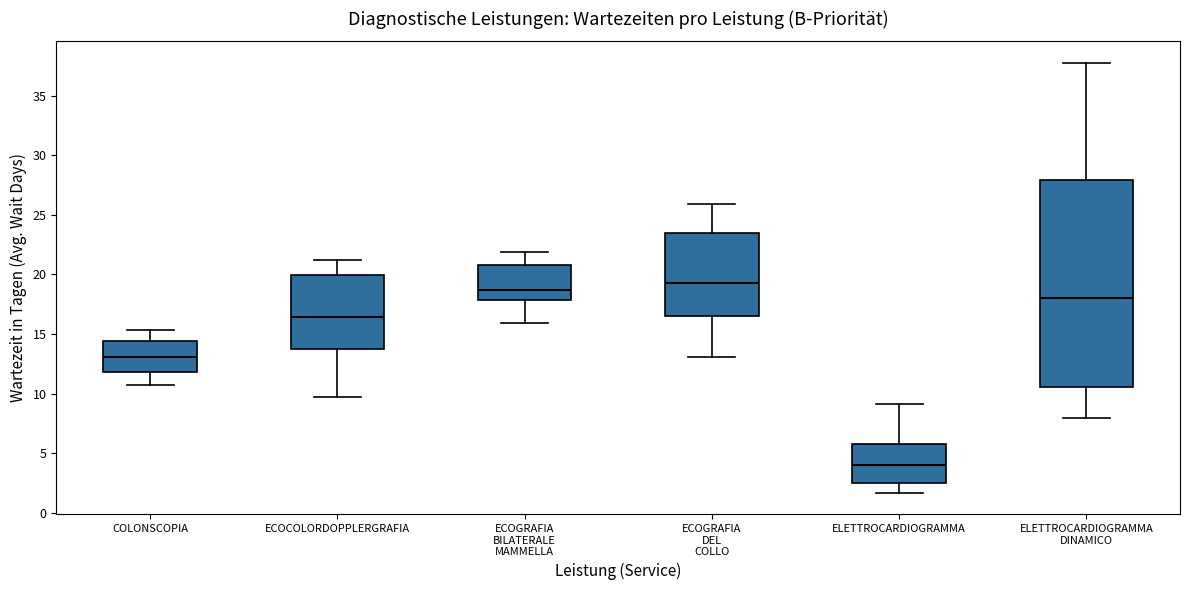

Which box is the tallest, from its lower edge to its upper edge?

ELETTROCARDIOGRAMMA DINAMICO